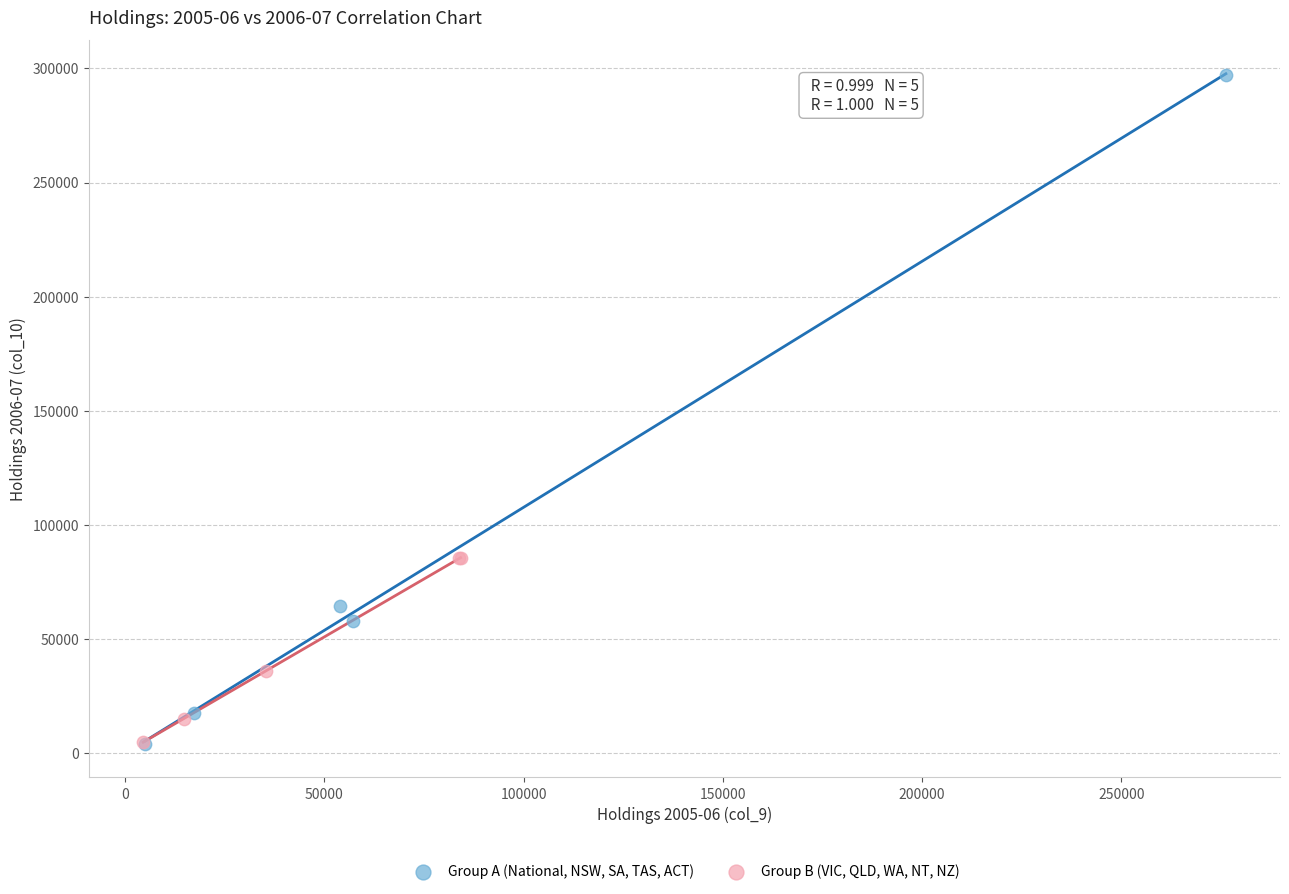

Which series has the largest Y range (max minus min)?

Group A (National, NSW, SA, TAS, ACT)